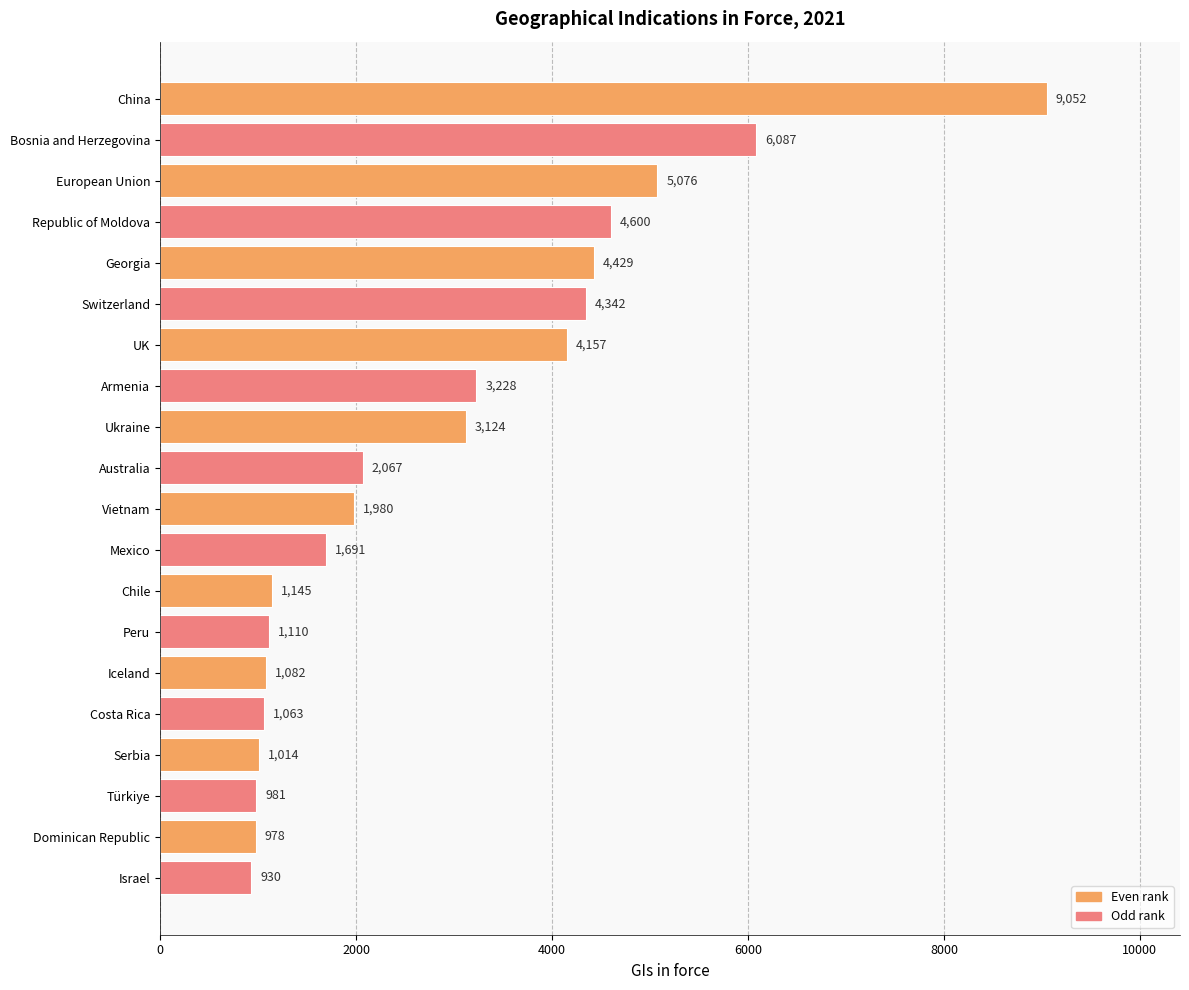

Which category has the highest value across all series?

China